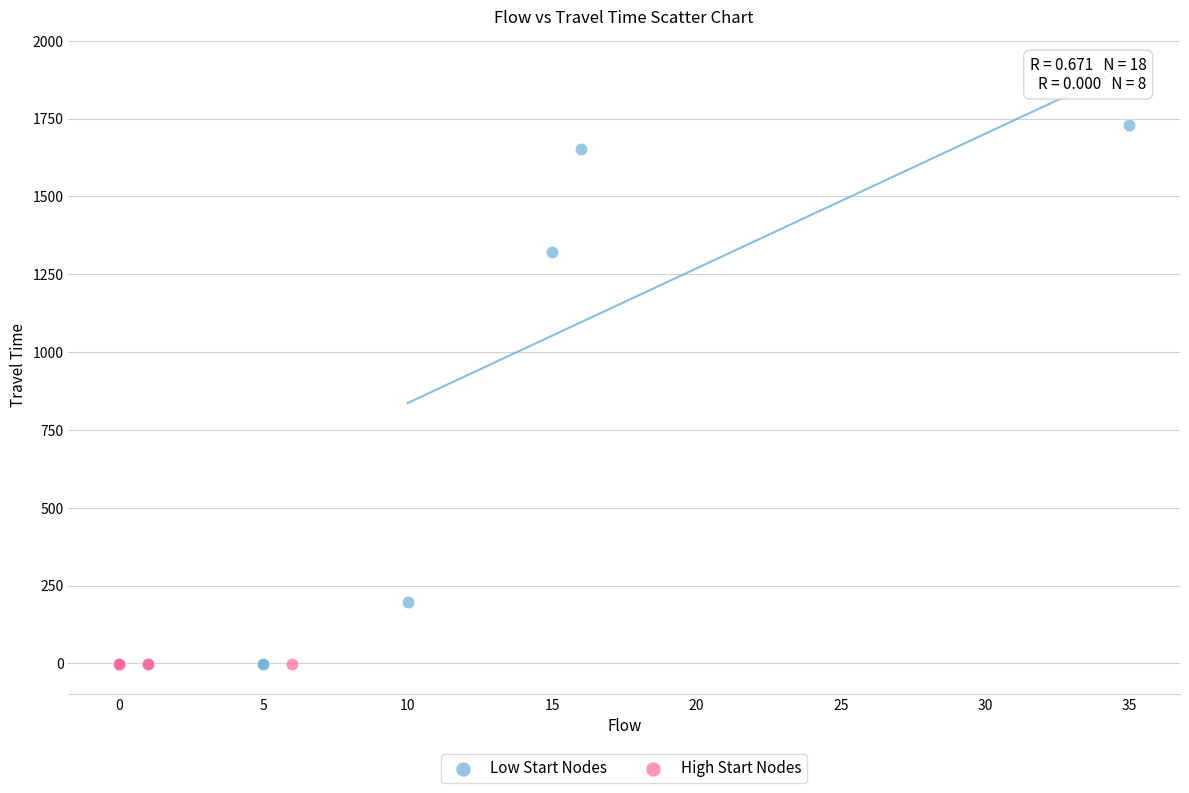

Which series contains the highest Y value?

Low Start Nodes